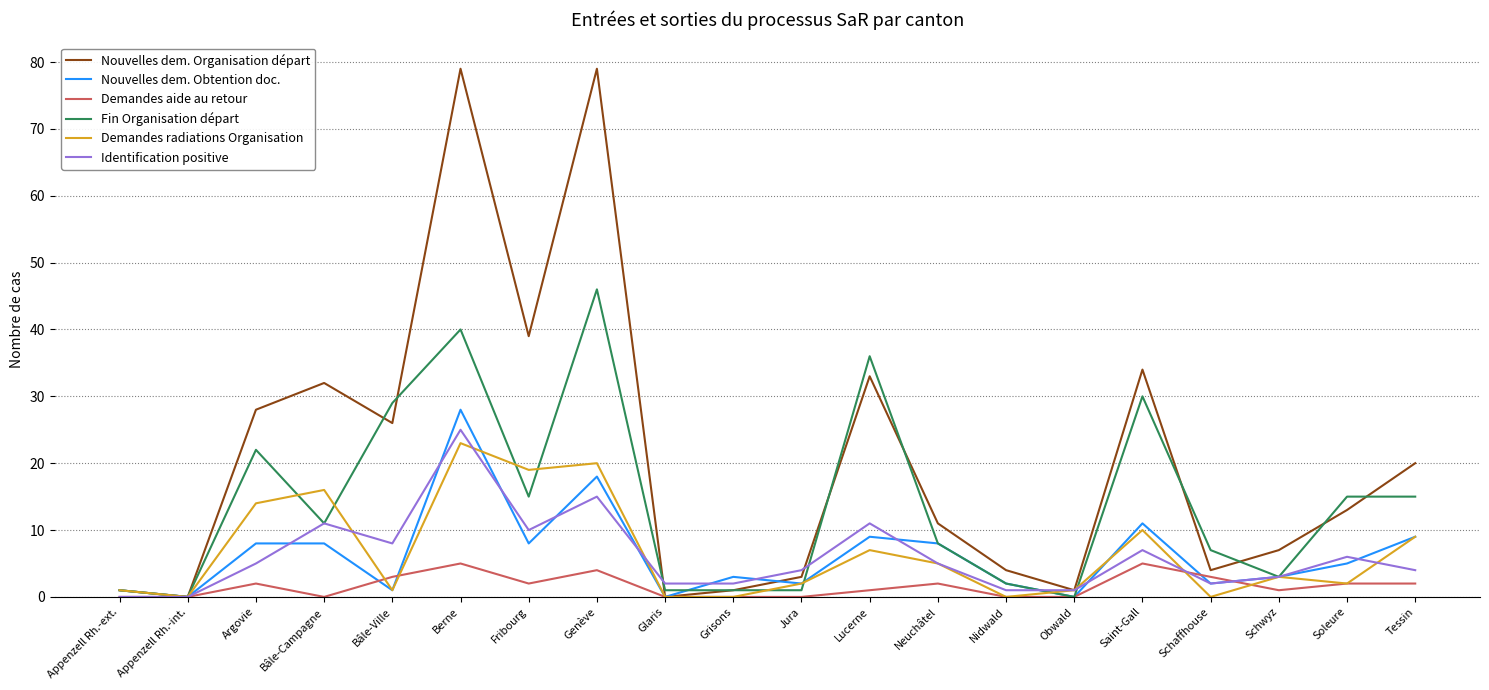

Which series has the largest range (max minus min)?

Nouvelles dem. Organisation départ